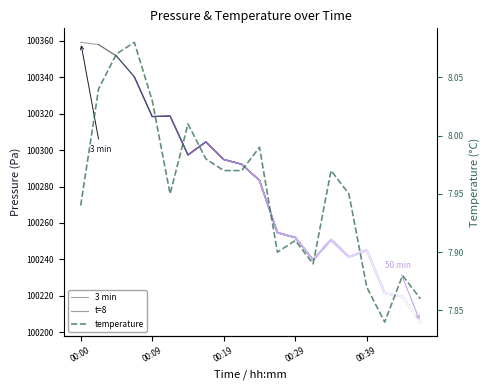

What is the difference between the second highest and second lowest values in the temperature series?

0.2